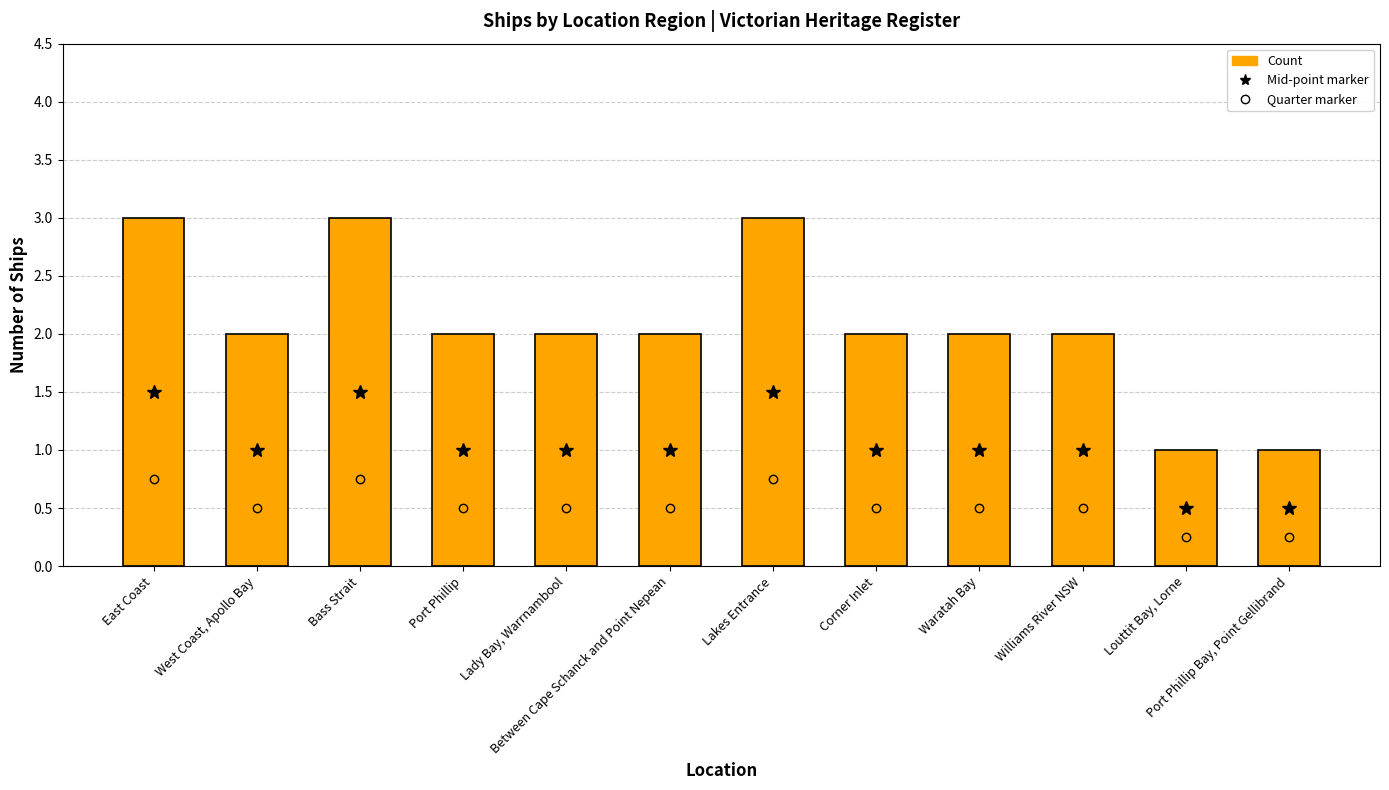

How many data points does each series have?

12